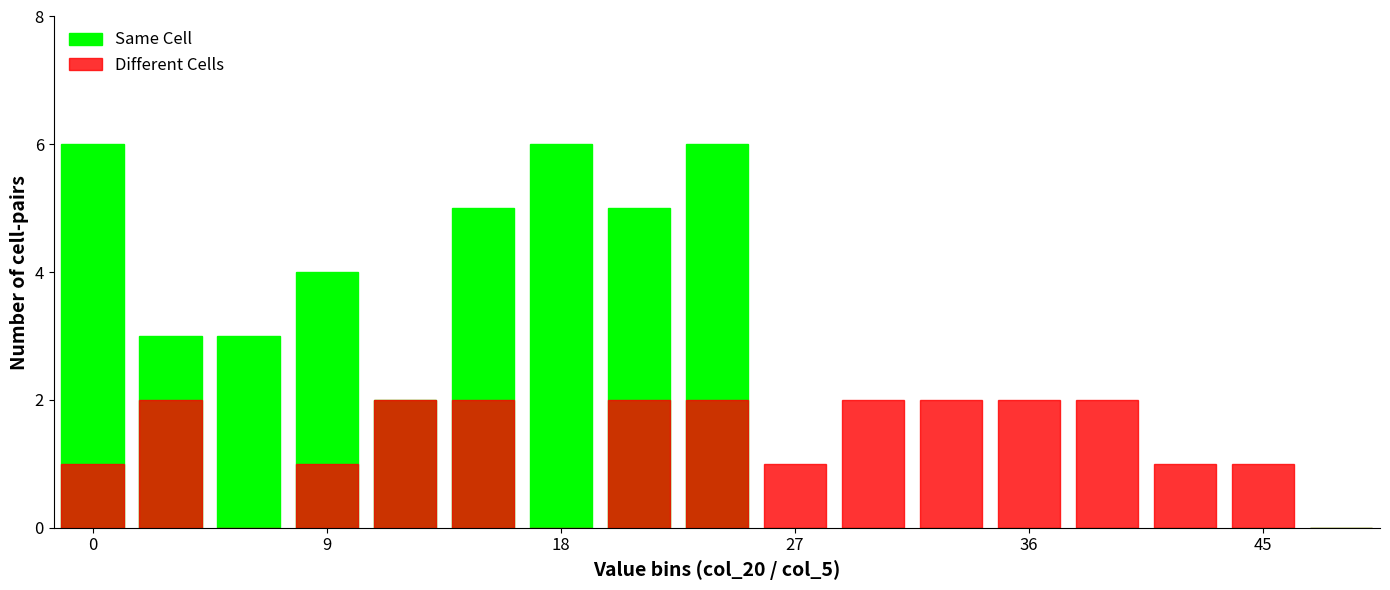

How many distinct data groups are displayed?

2